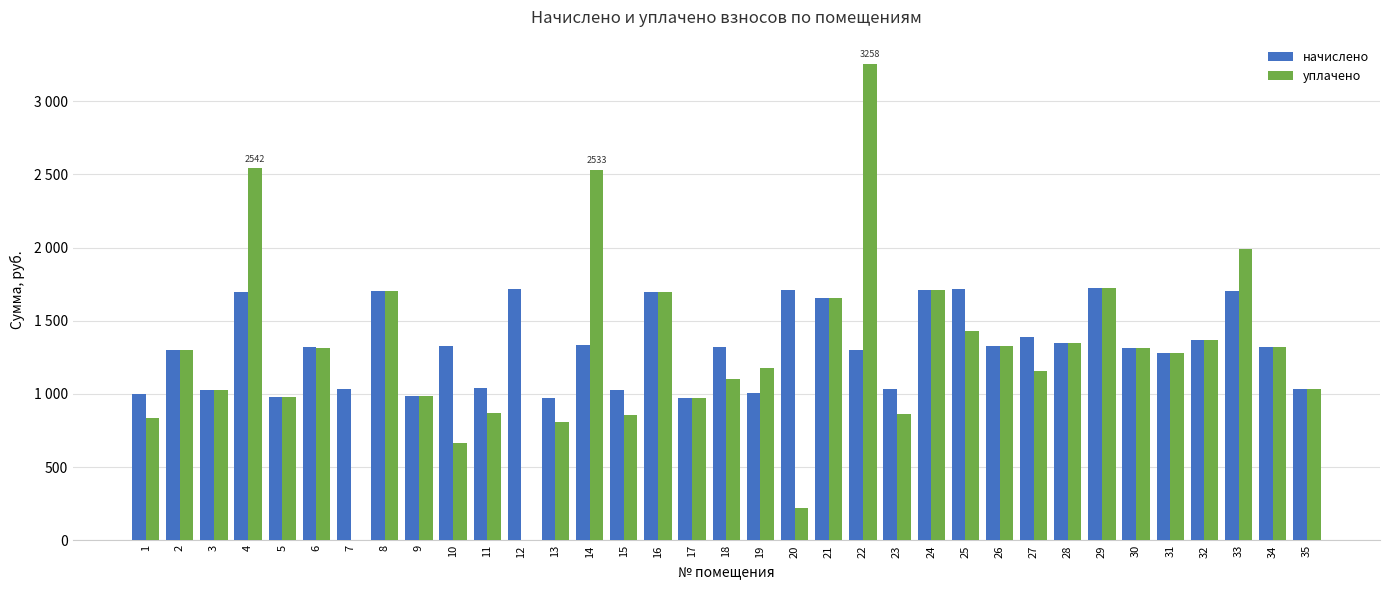

At which label does уплачено first exceed 1281?

2